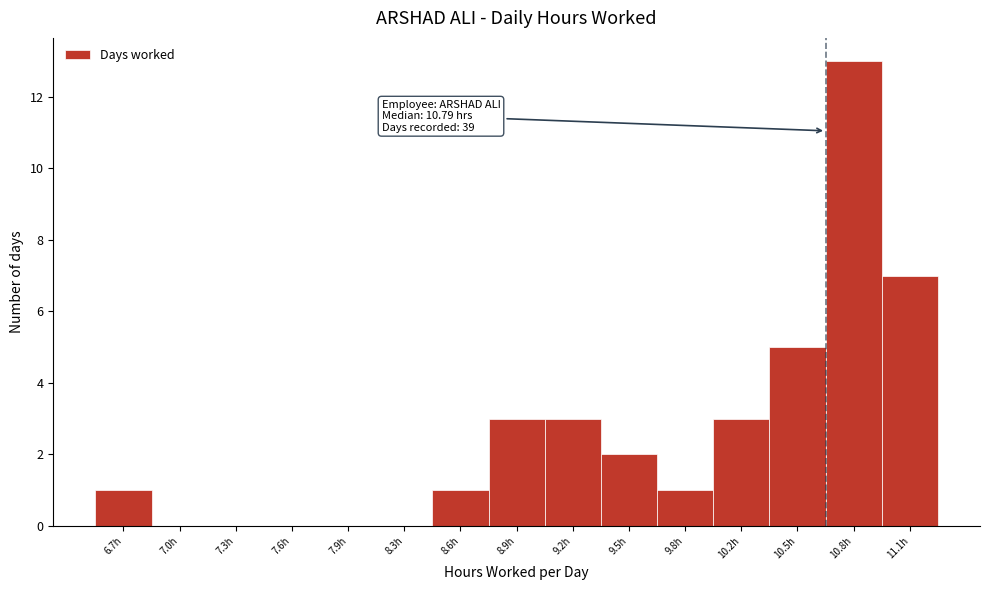

Reading right to left, what are all the values shown in this chart?

11.1h=7	10.8h=13	10.5h=5	10.2h=3	9.8h=1	9.5h=2	9.2h=3	8.9h=3	8.6h=1	8.3h=0	7.9h=0	7.6h=0	7.3h=0	7.0h=0	6.7h=1